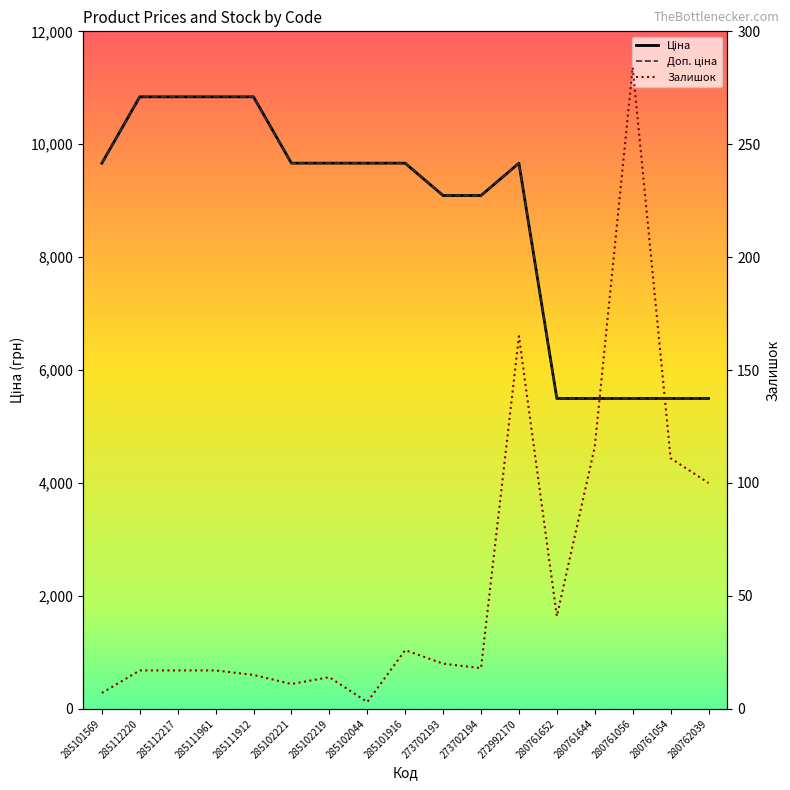

What is the minimum value for Залишок?

3.0